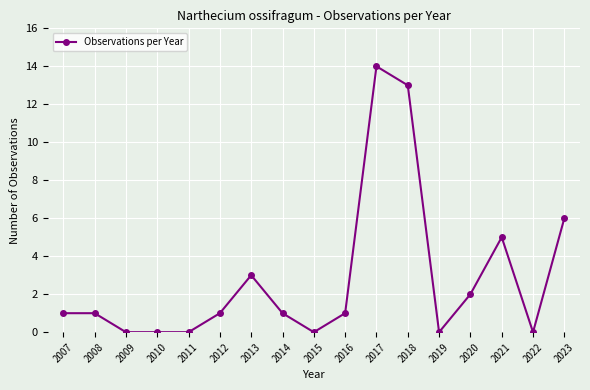

The chart shows a value of 1 at 2013. True or false?

False